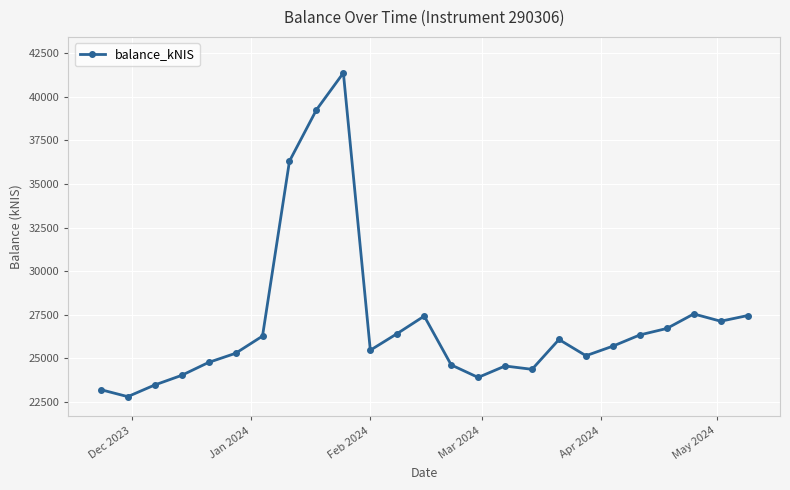

How many values exceed 25686?

13